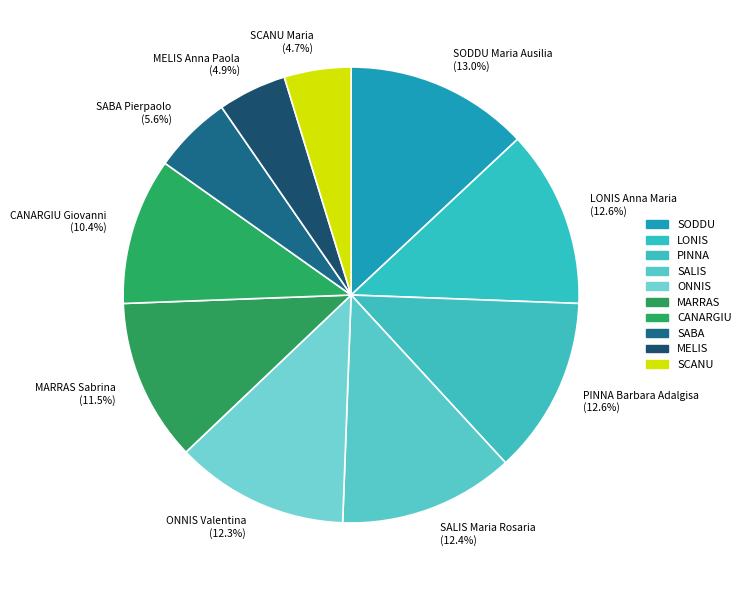

What portion of the pie excludes ONNIS Valentina?

87.7%